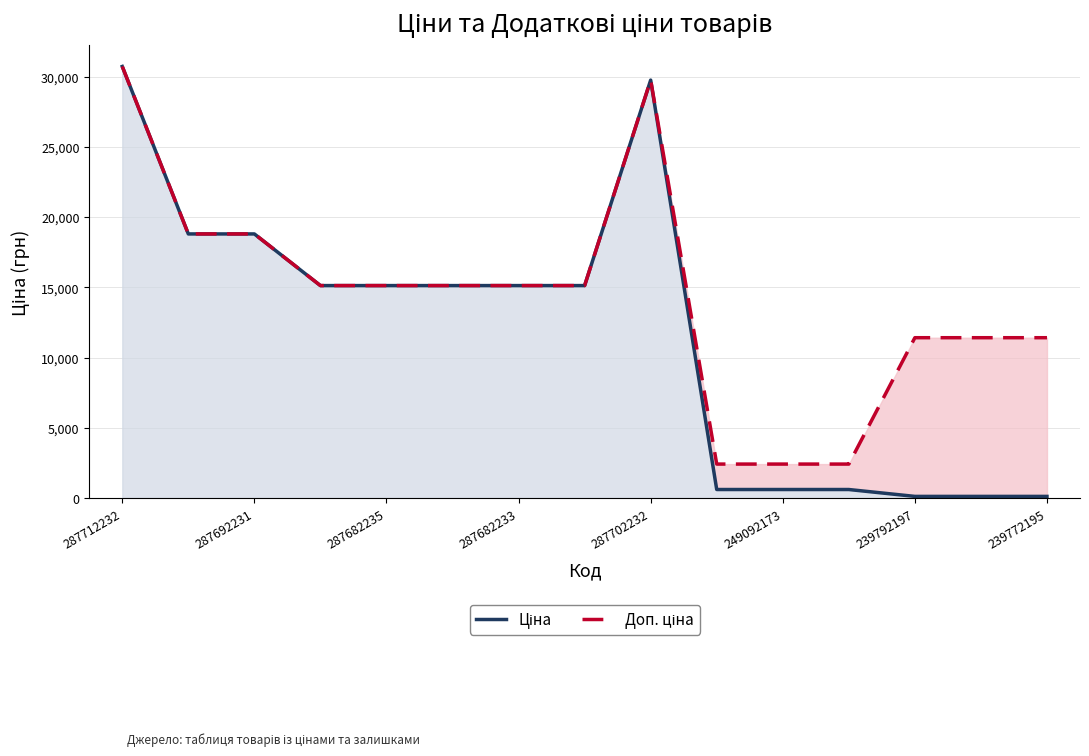

What are all the series names shown in the legend?

Ціна, Доп. ціна